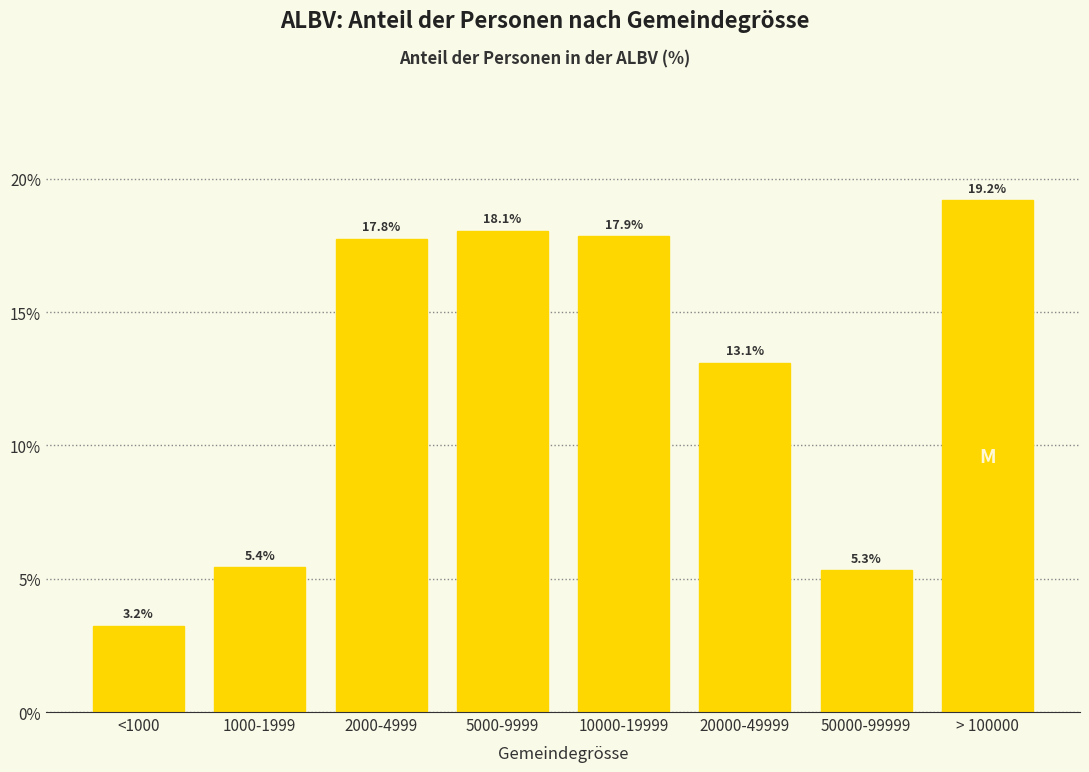

Reading left to right, extract all data points from this chart.

3.2	5.4	17.8	18.1	17.9	13.1	5.3	19.2